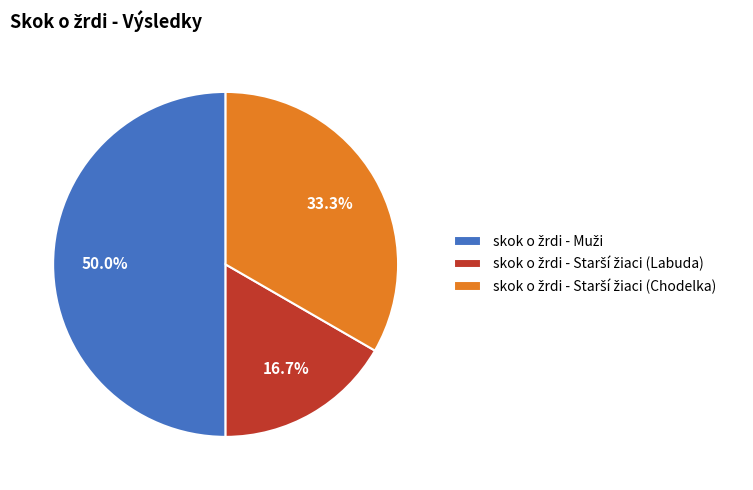

Count the number of slices in the pie.

3